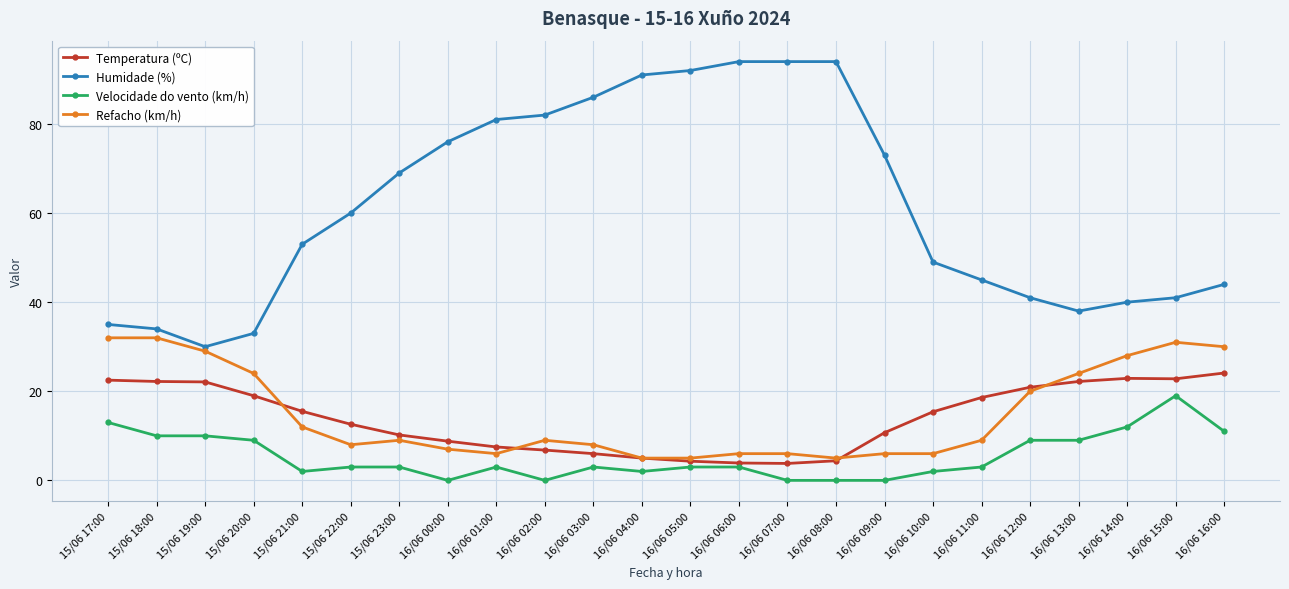

What are all the series names shown in the legend?

Temperatura (ºC), Humidade (%), Velocidade do vento (km/h), Refacho (km/h)